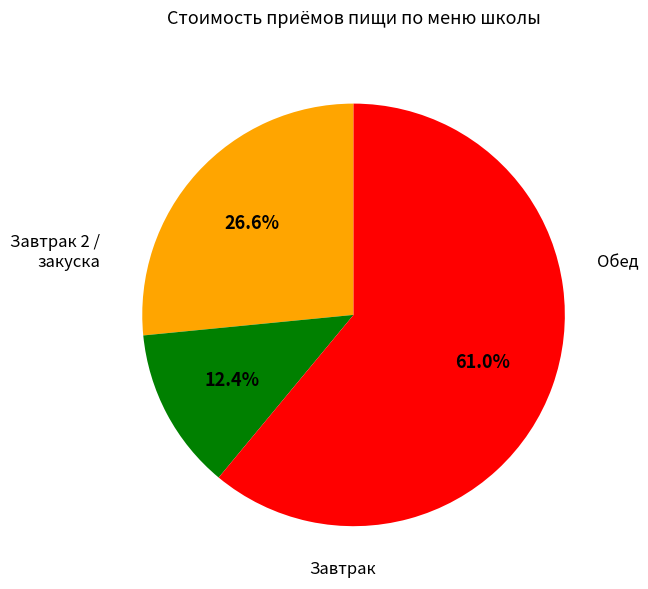

Is there a majority slice in this chart?

Yes